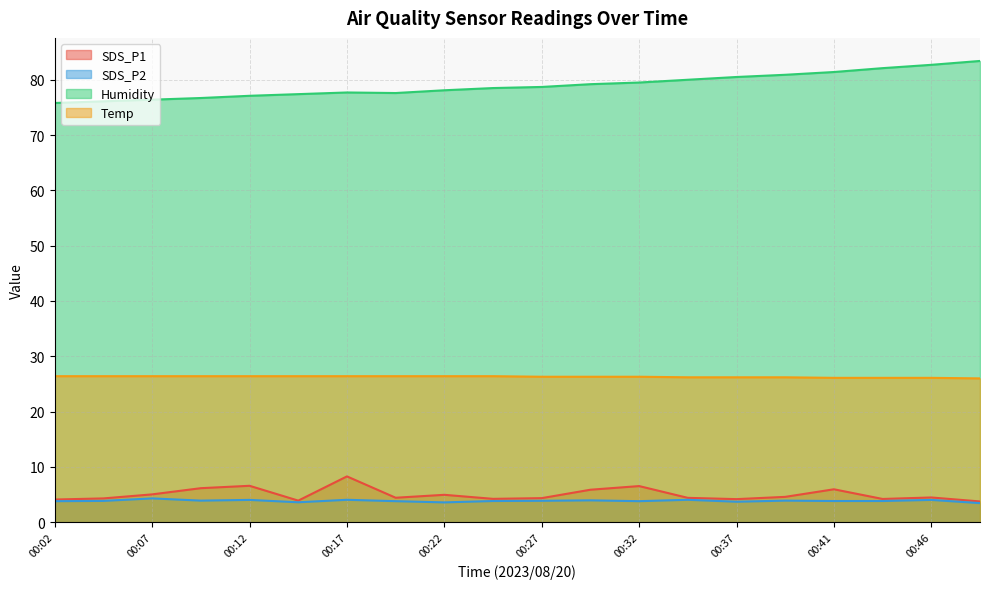

What is the spread (max minus min) of values at 00:49?

80.0